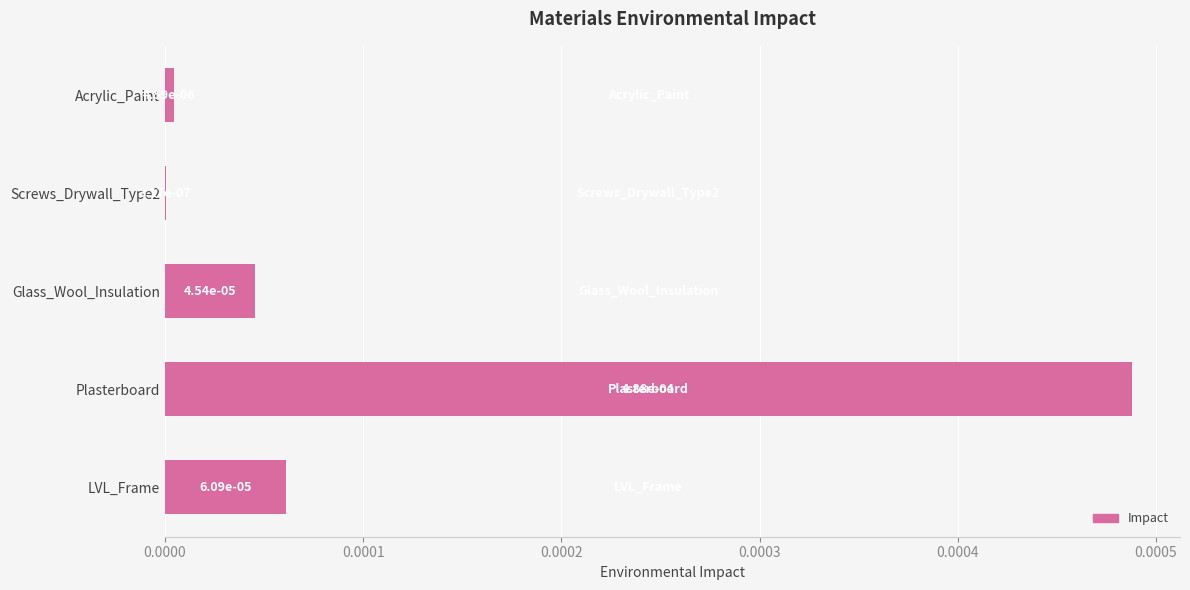

How many categories are shown in the chart?

5